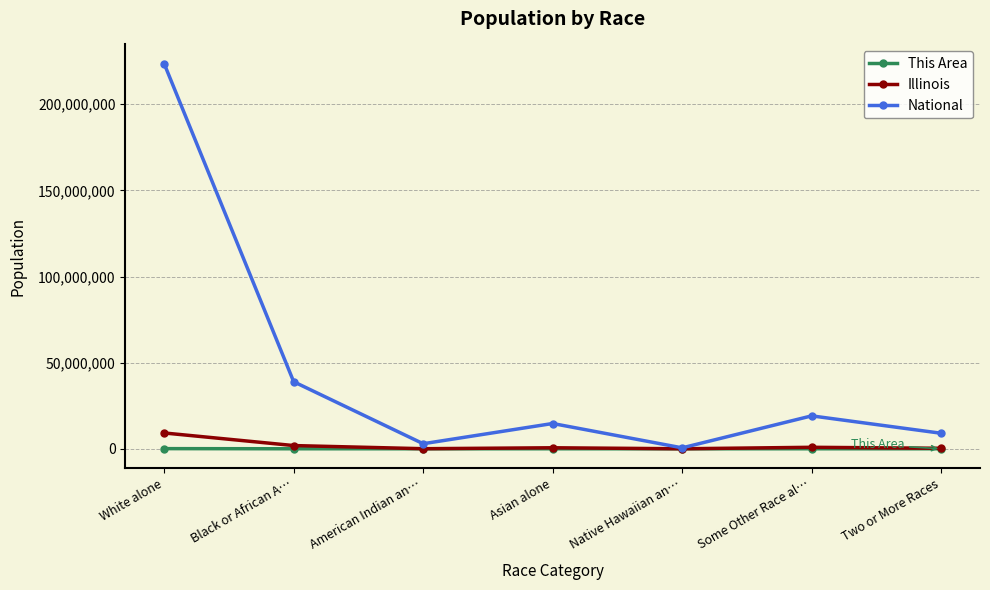

Which category has the highest value across all series?

White alone